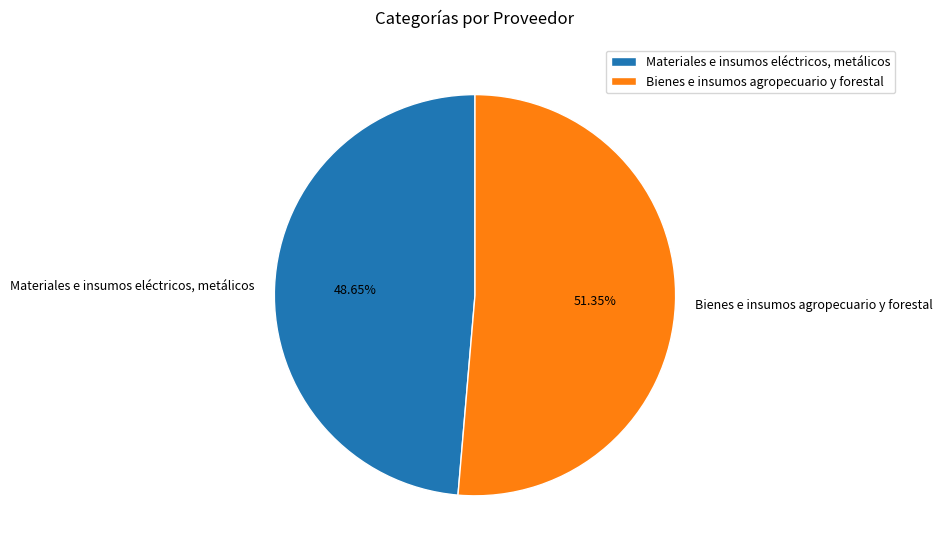

Count the number of slices in the pie.

2